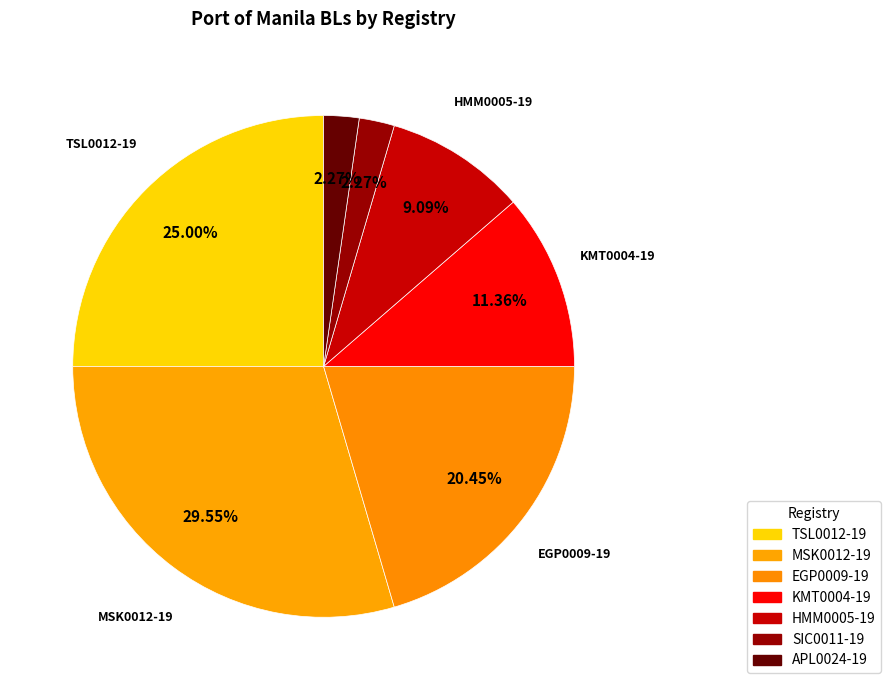

To the nearest percent, what is the average slice percentage?

14%